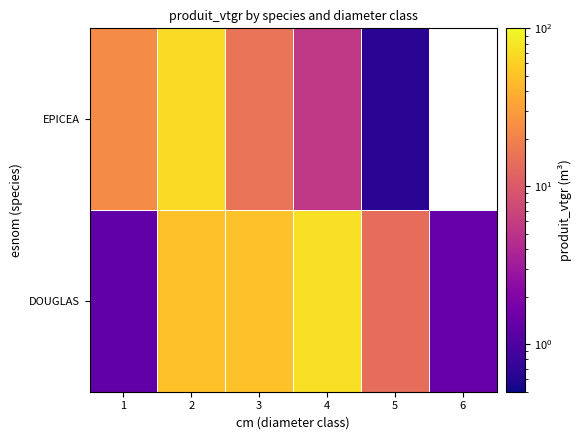

How many values in the EPICEA series are below 23?

3